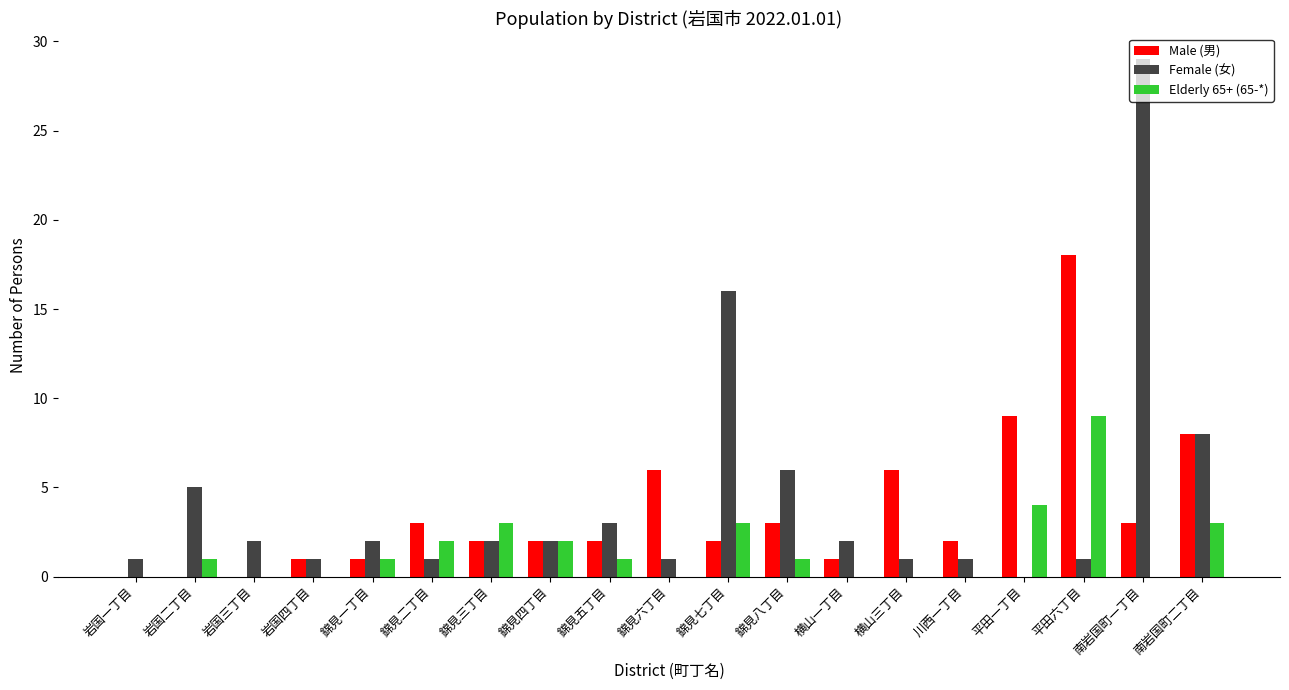

Reading left to right, list all the values displayed in this chart.

Male (男): 0	0	0	1	1	3	2	2	2	6	2	3	1	6	2	9	18	3	8
Female (女): 1	5	2	1	2	1	2	2	3	1	16	6	2	1	1	0	1	29	8
Elderly 65+ (65-*): 0	1	0	0	1	2	3	2	1	0	3	1	0	0	0	4	9	0	3